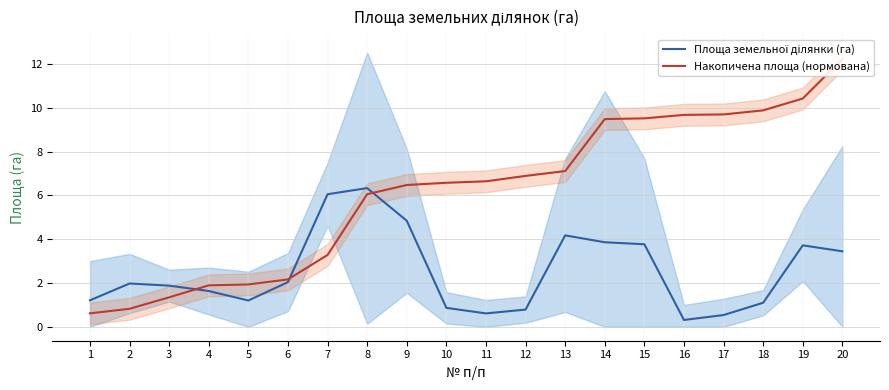

List the series in order of their overall mean, highest first.

Накопичена площа (нормована), Площа земельної ділянки (га)